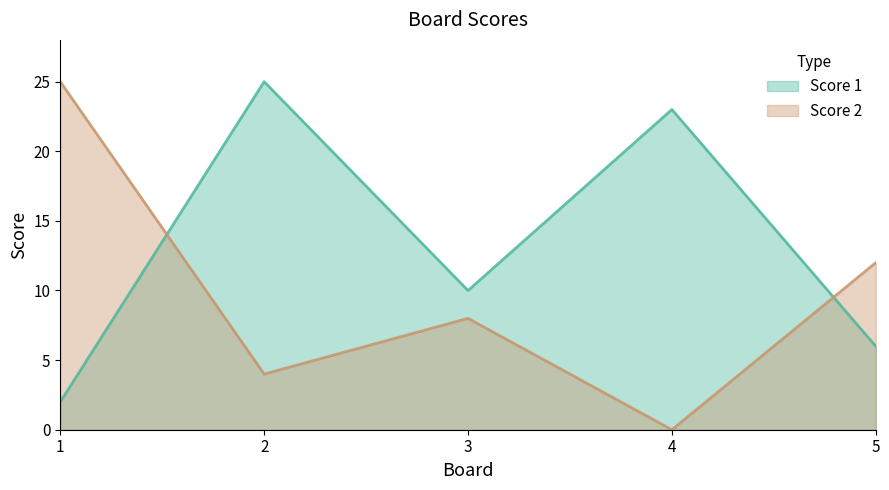

The value of Score 2 at 3 is 8. True or false?

True